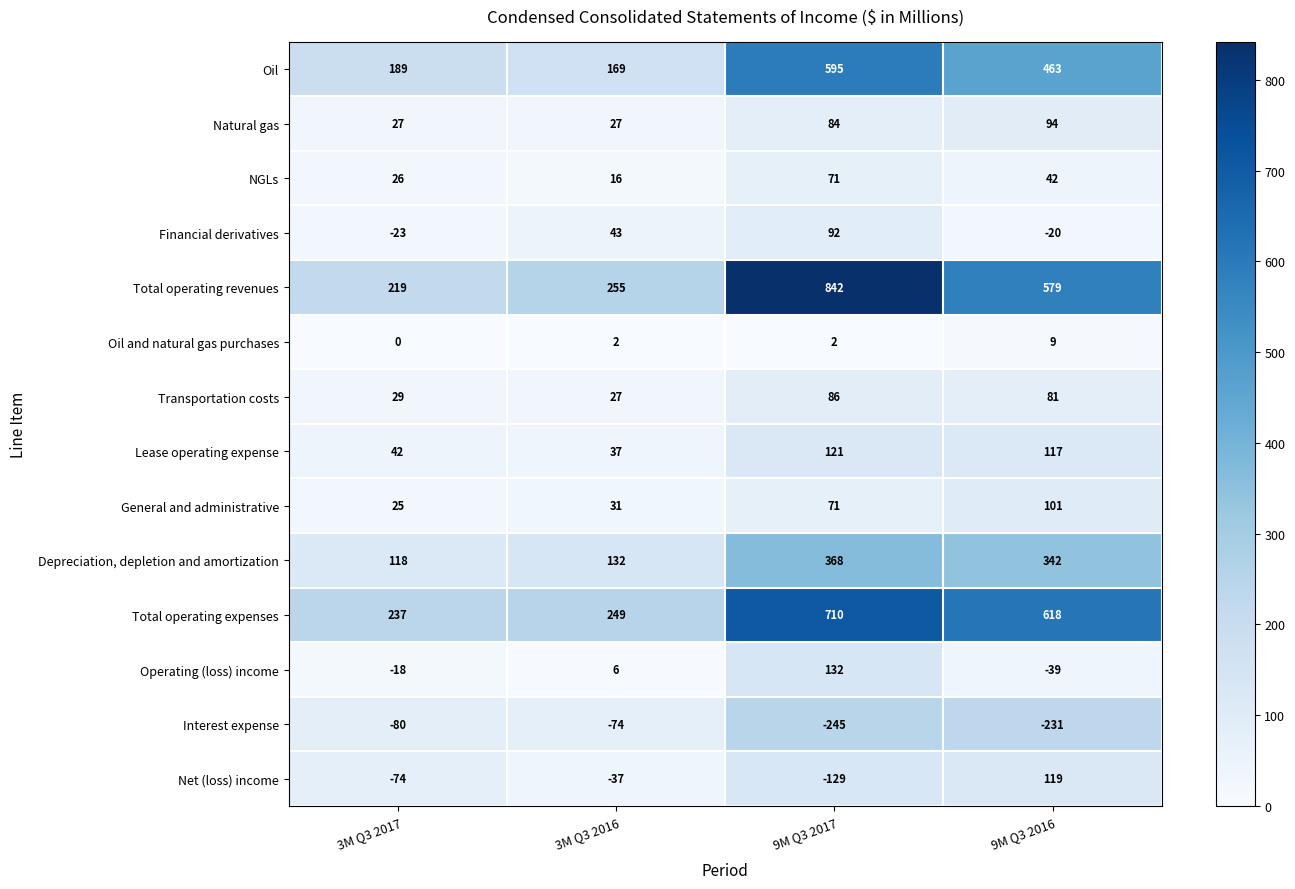

Count the Natural gas values in the range 27 to 94.

4